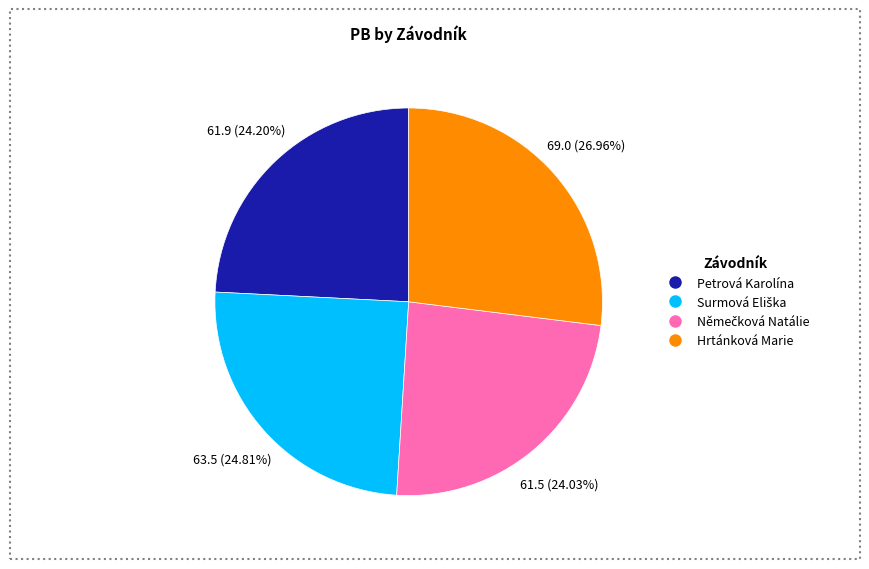

Which slice is the largest?

Hrtánková Marie